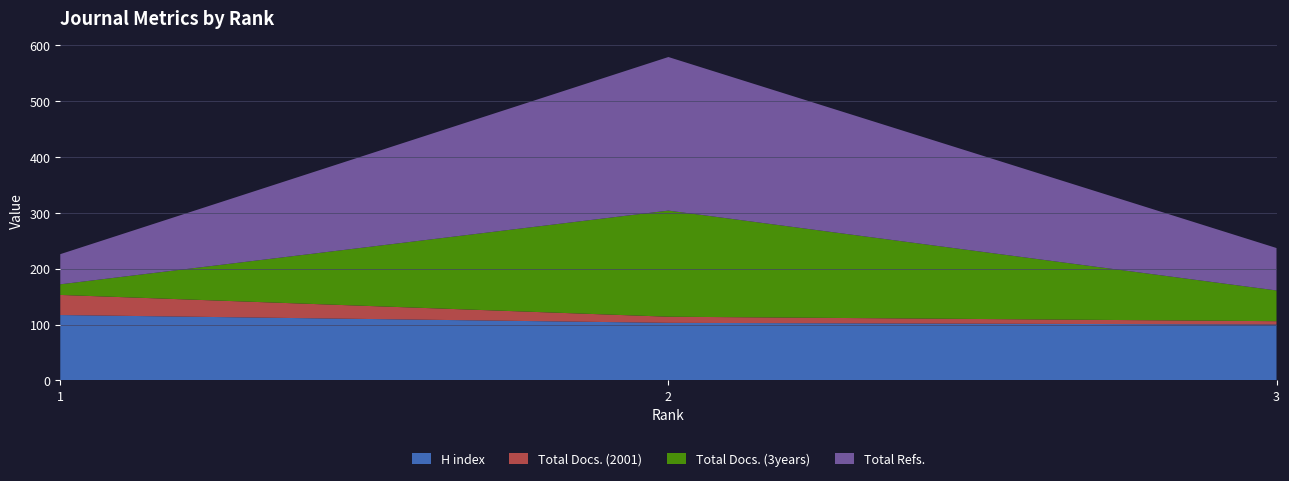

Reading right to left, transcribe all the data shown in this chart.

H index: 3=100	2=103	1=117
Total Docs. (2001): 3=6	2=11	1=36
Total Docs. (3years): 3=55	2=190	1=19
Total Refs.: 3=76	2=275	1=54